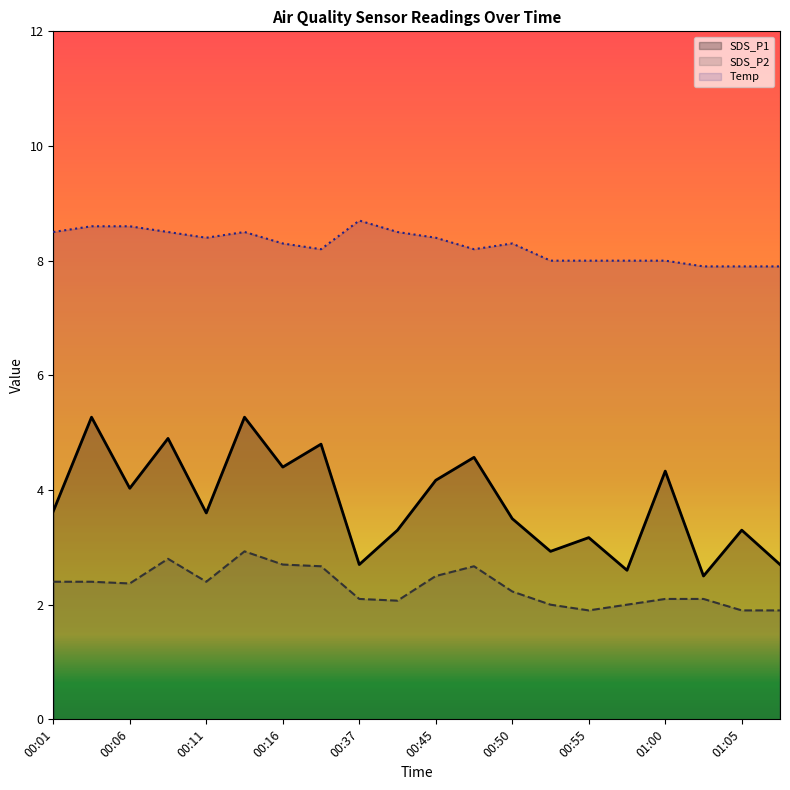

How many lines are shown in the chart?

3